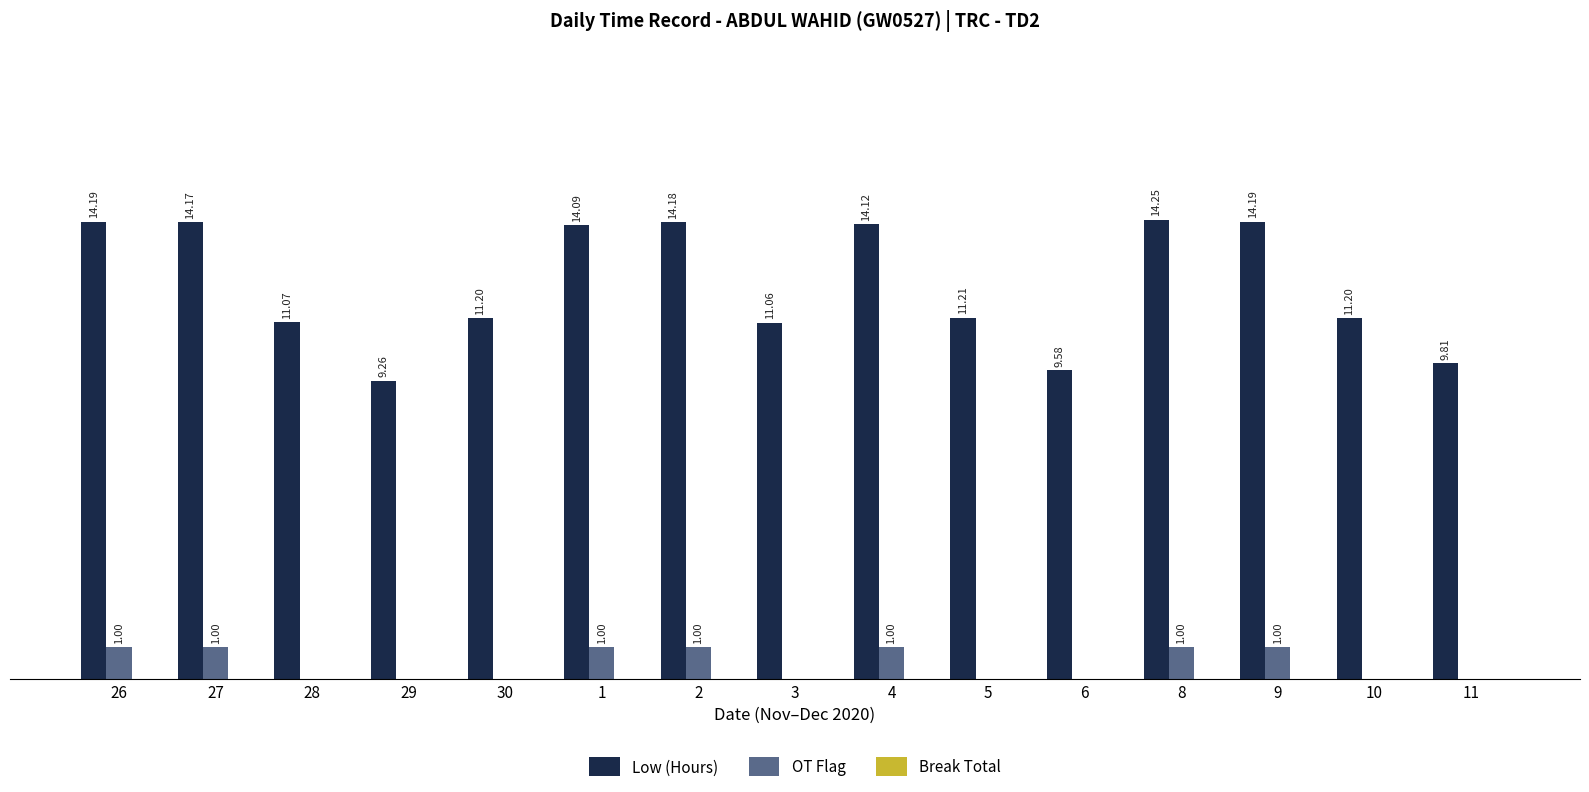

Between 26 and 2, which series saw the biggest shift?

Low (Hours)